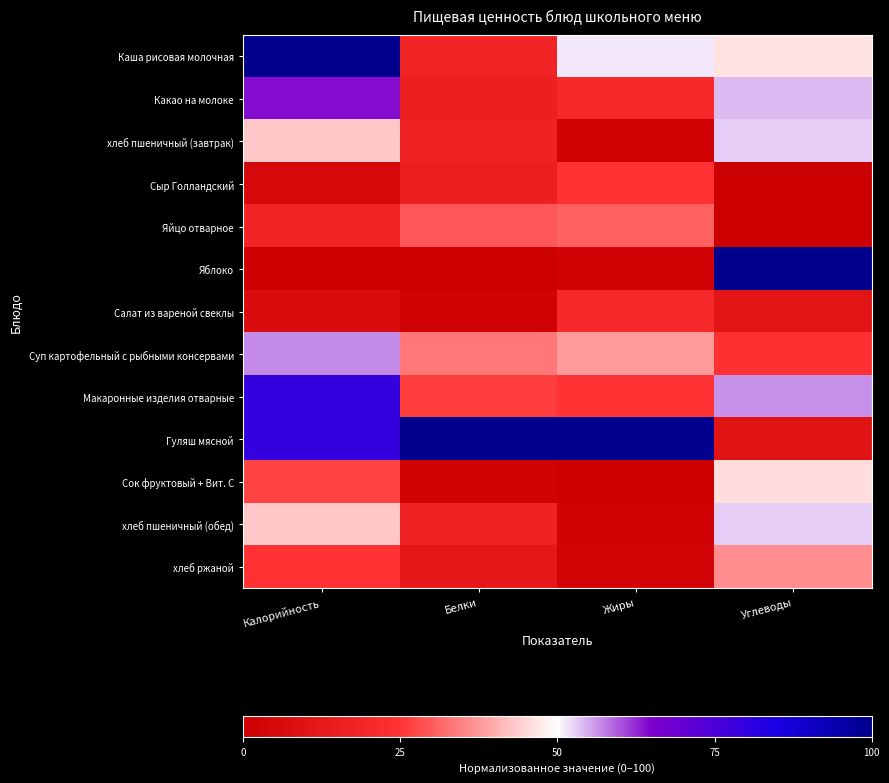

Which series has the widest spread of values?

Яблоко